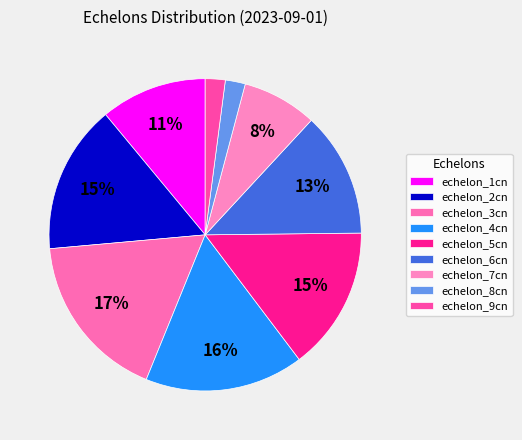

How many segments does this pie chart have?

9